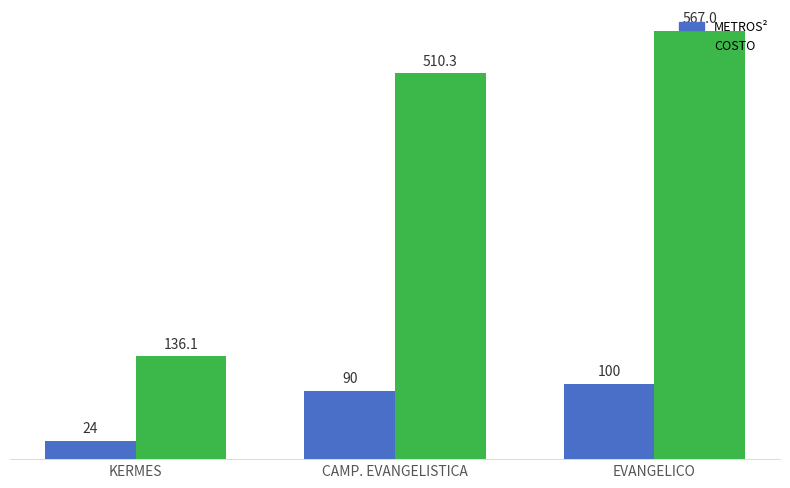

At KERMES, list the series in order from largest to smallest.

COSTO, METROS²